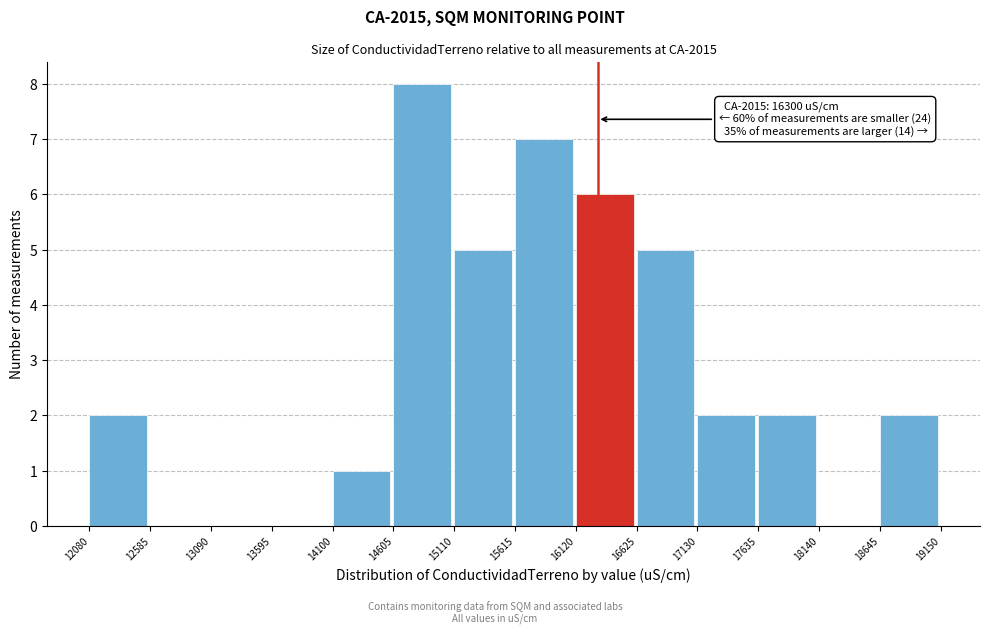

Which range on the x-axis has the tallest bar?

14605 to 15110